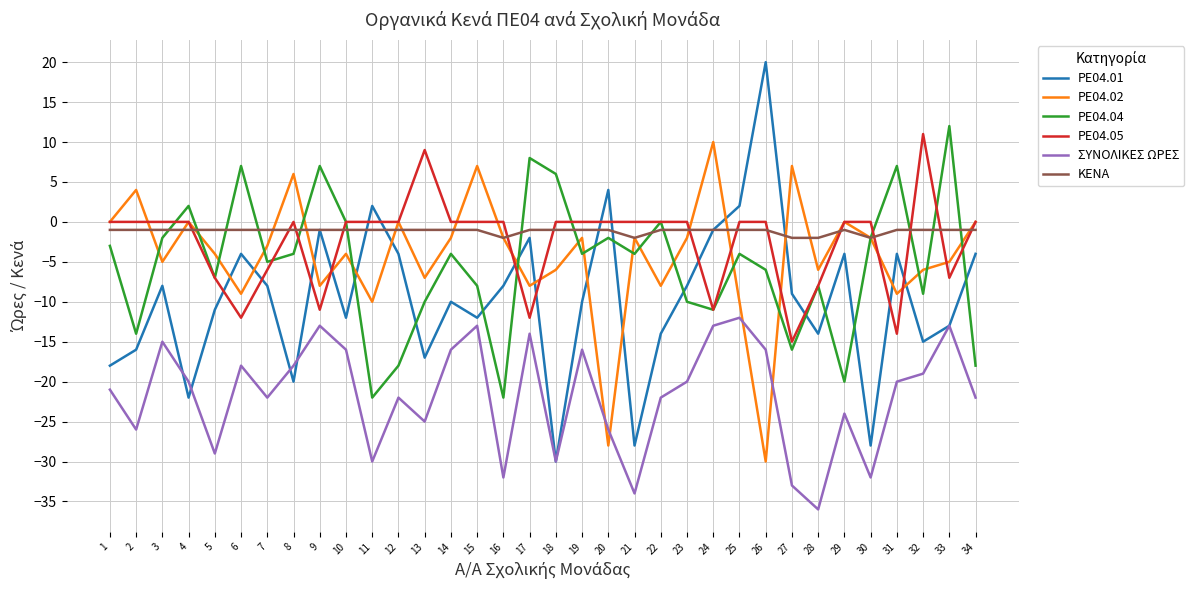

True or false: PE04.05 has a value of 0 at 25.

True